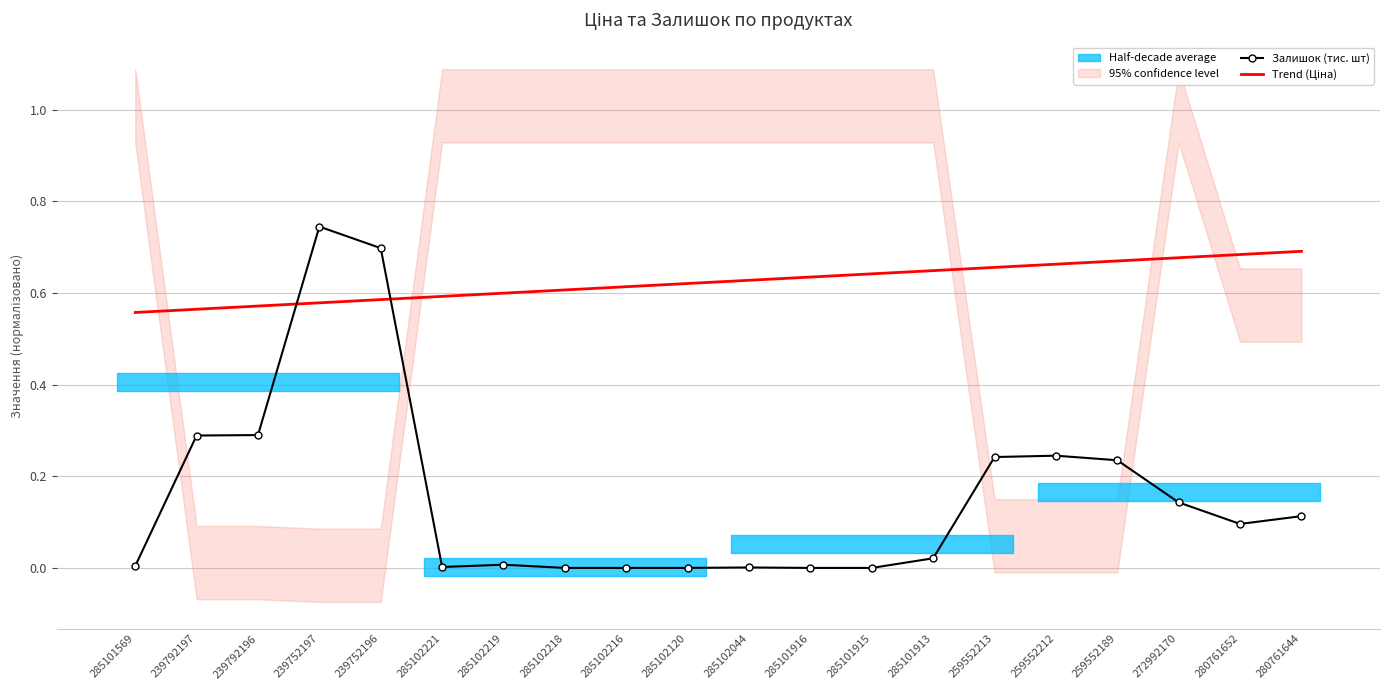

What is the spread (max minus min) of values at 285101913?

0.6